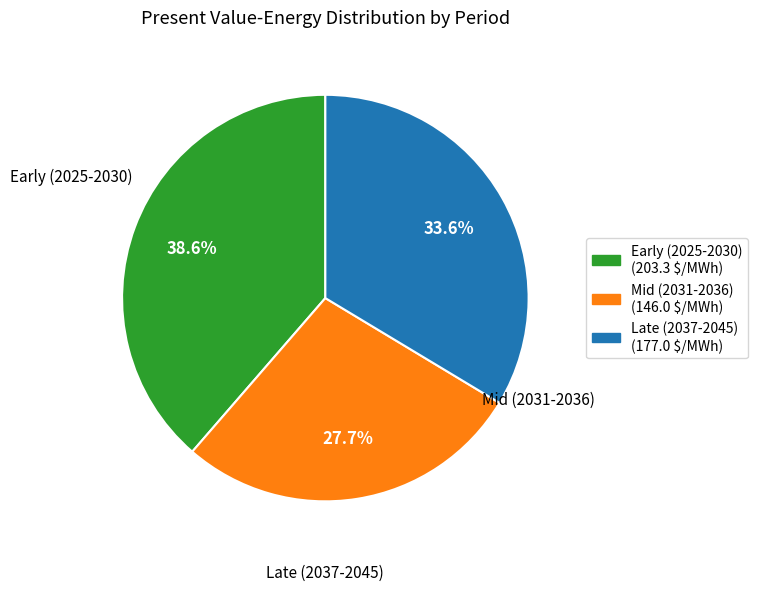

How many segments does this pie chart have?

3